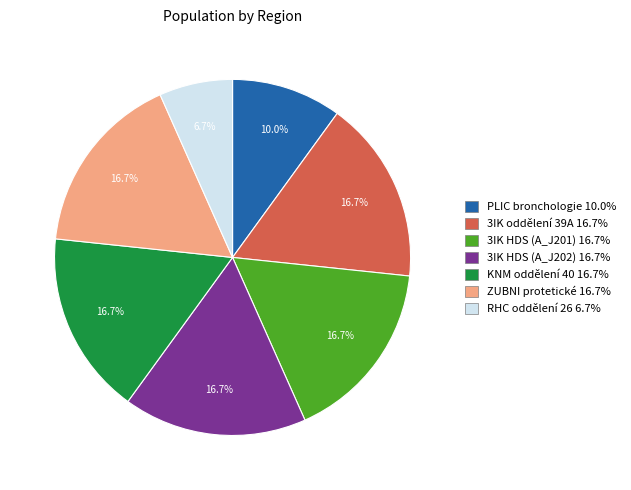

Do KNM oddělení 40 and 3IK HDS (A_J202) together represent more than half of the pie?

No